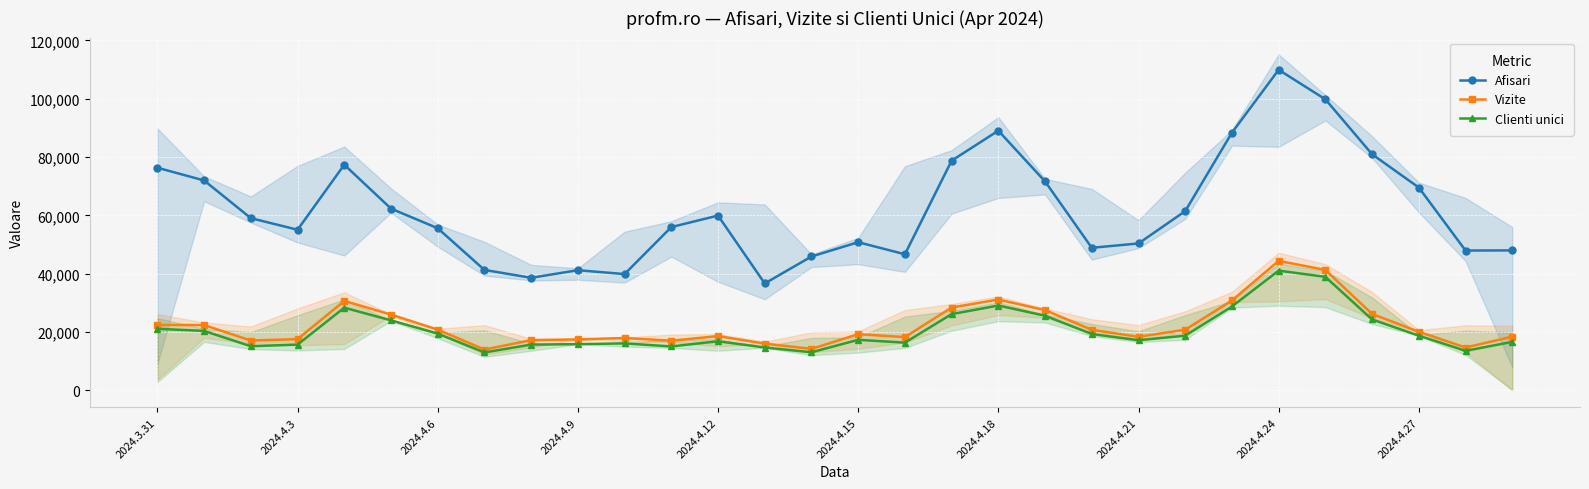

The value of Vizite at 26 is 35228. True or false?

False